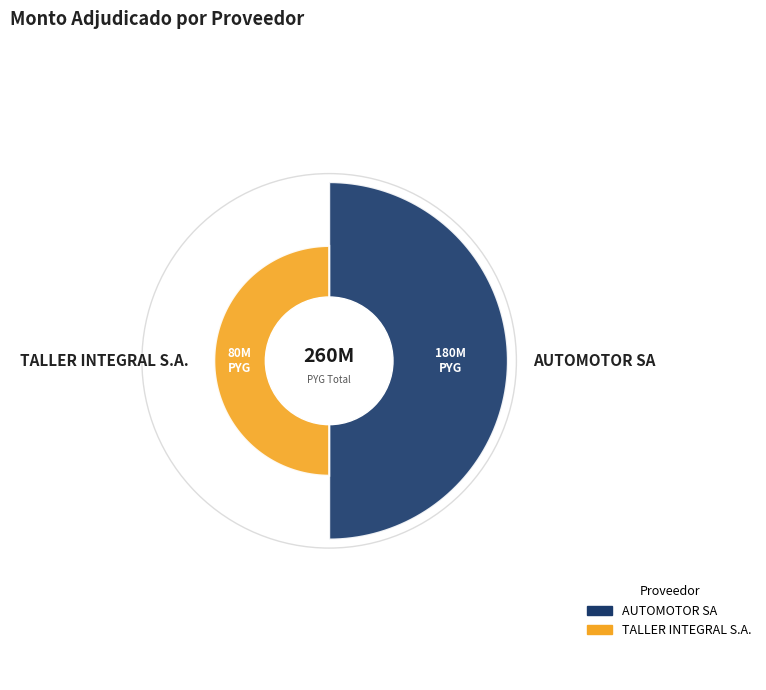

Which category has the smallest portion of the pie?

TALLER INTEGRAL S.A.